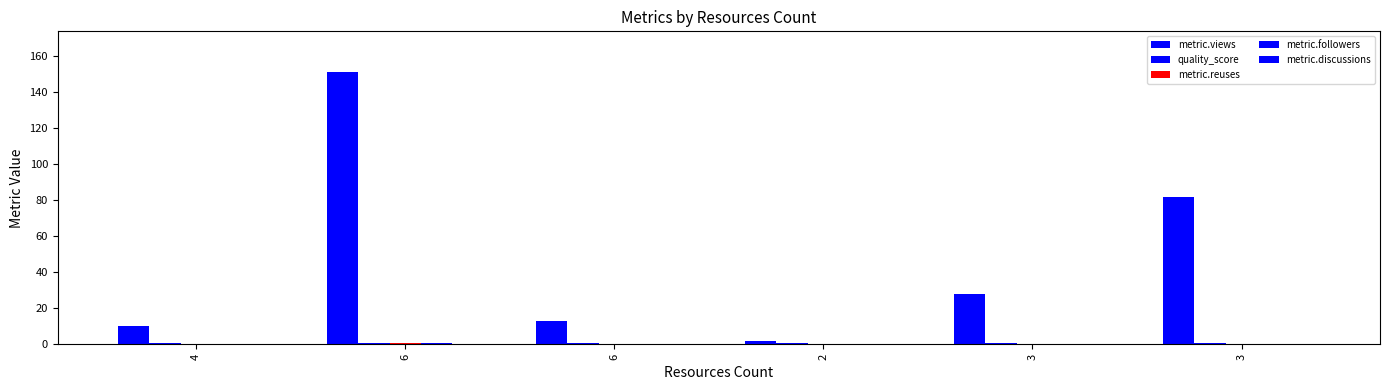

Which series changed the most between 4 and 3?

metric.views